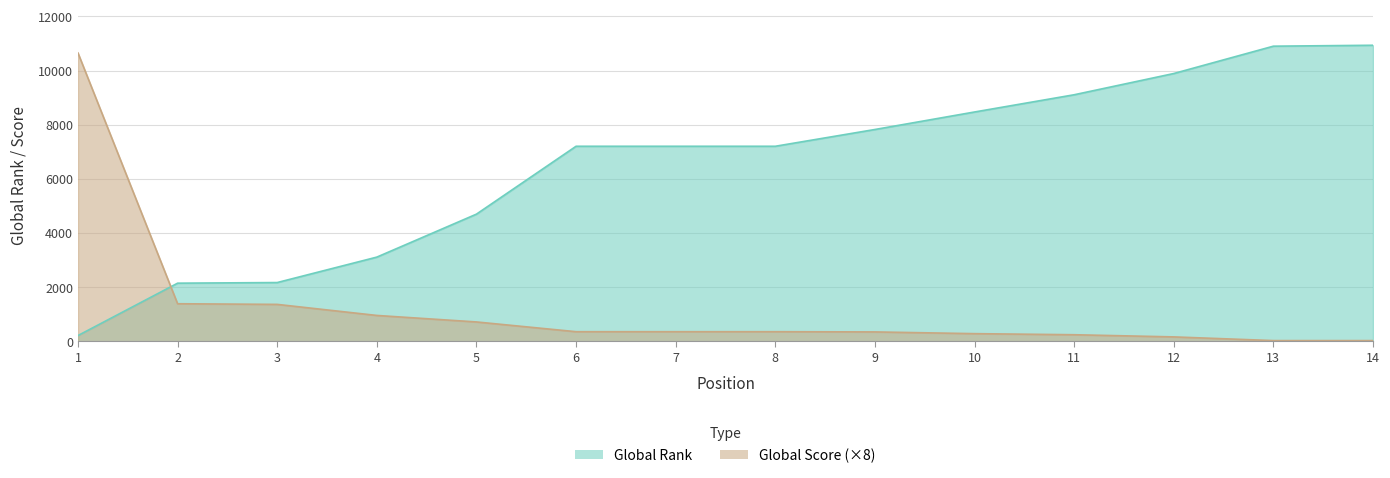

At which category is the sum across all series the highest?

14